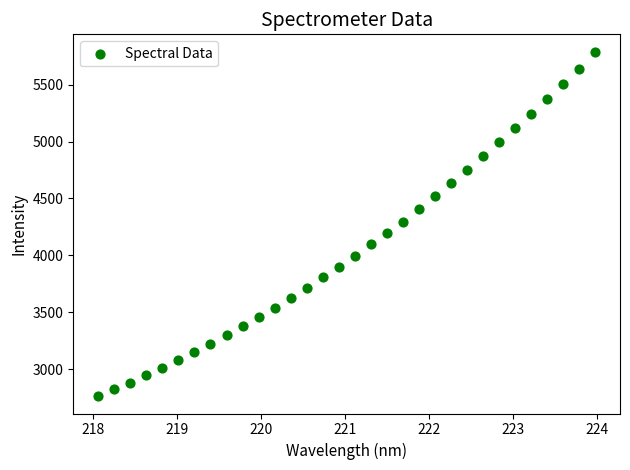

What is the range of X values (max minus min)?

5.9